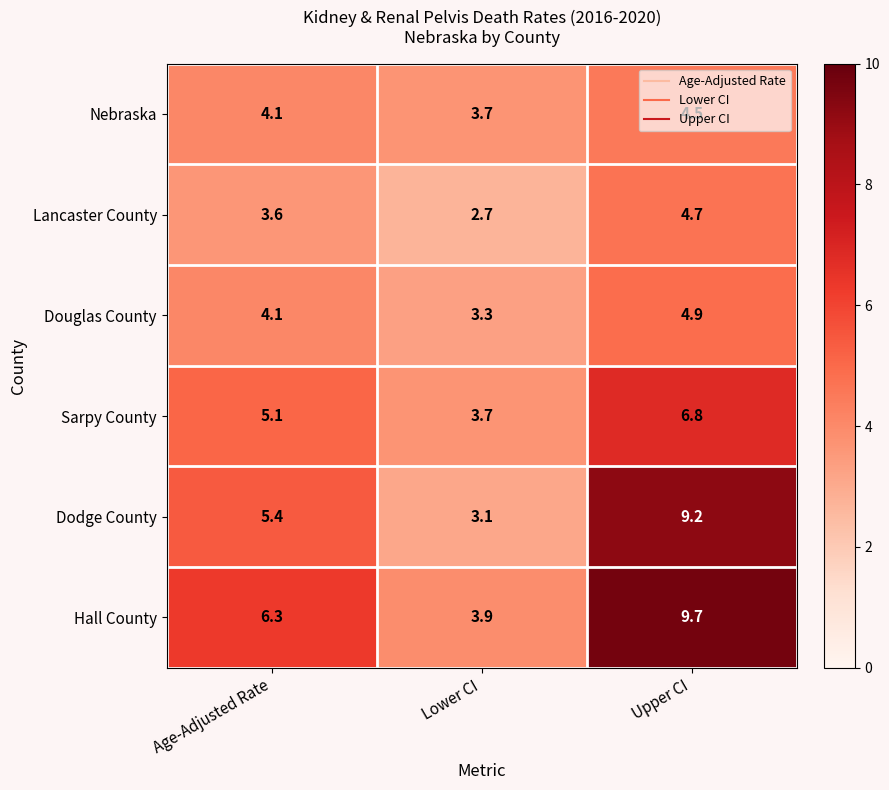

How many data points in Nebraska are less than 4?

1